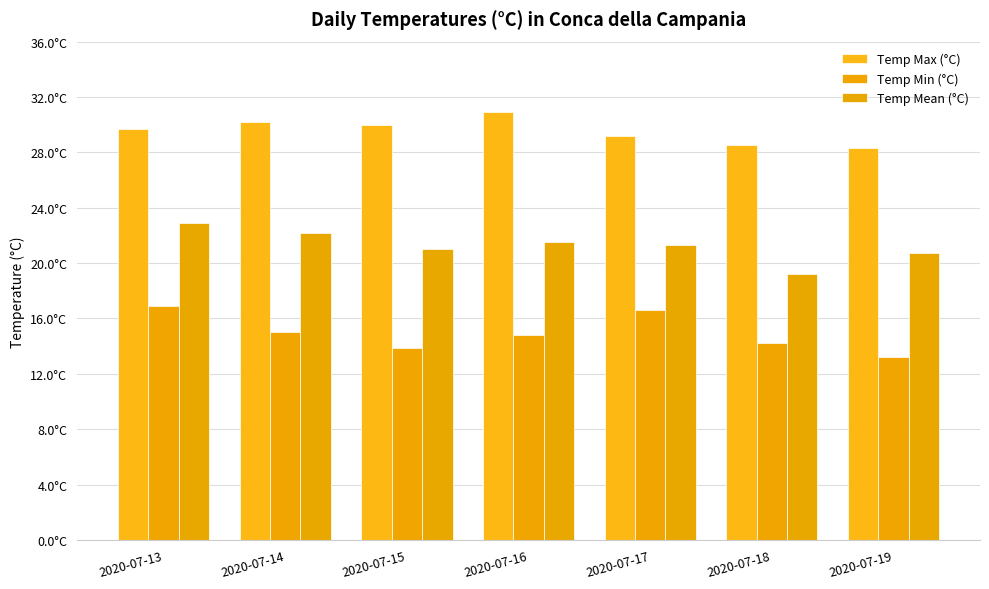

What is the difference between the maximum and second lowest values in the Temp Min (°C) series?

3.0